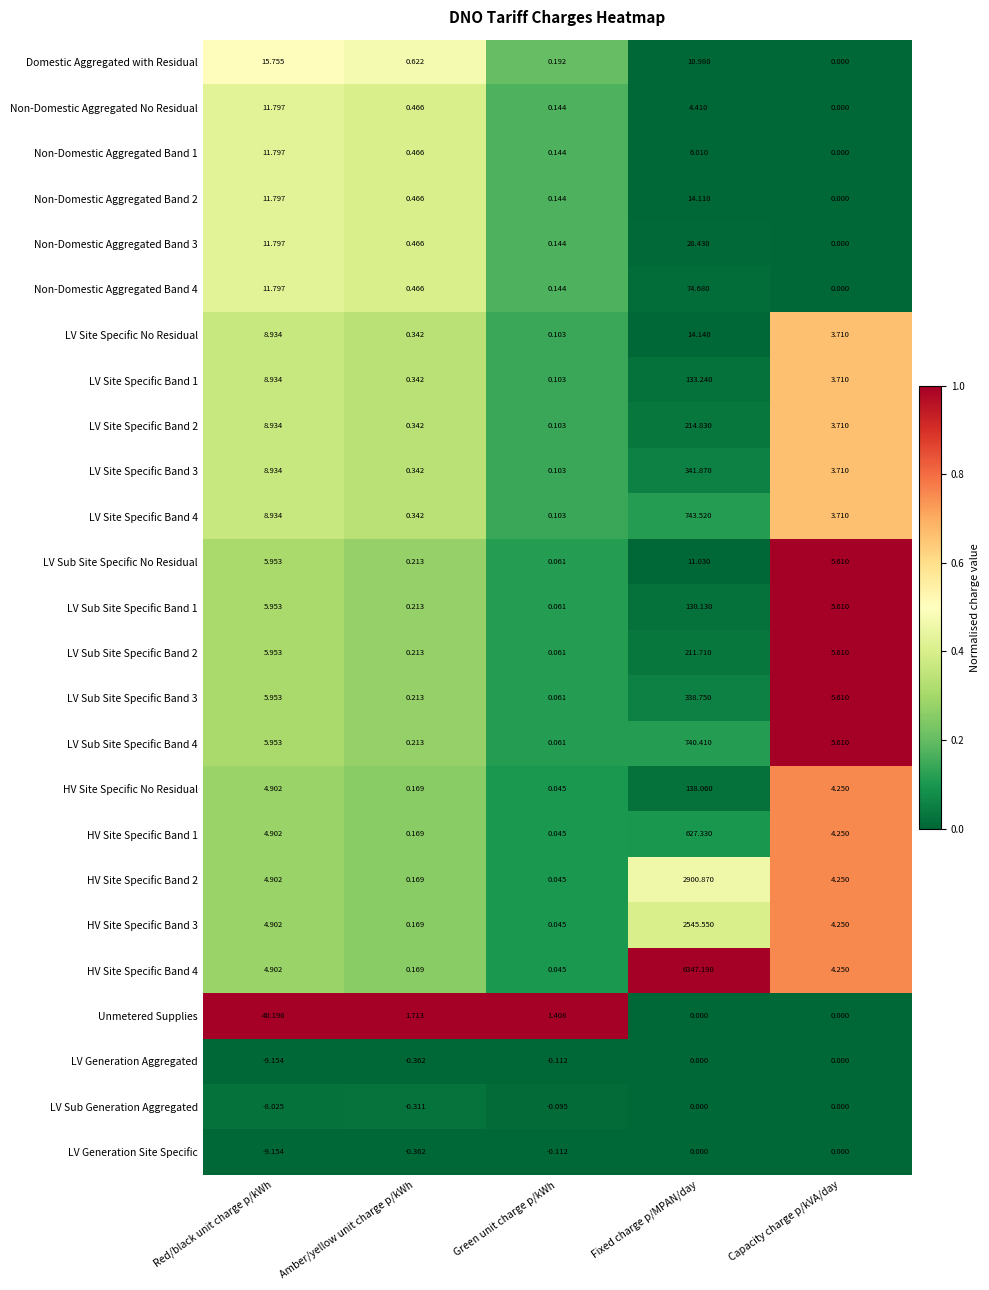

Where is LV Sub Generation Aggregated nearest to the value -4?

Amber/yellow unit charge p/kWh